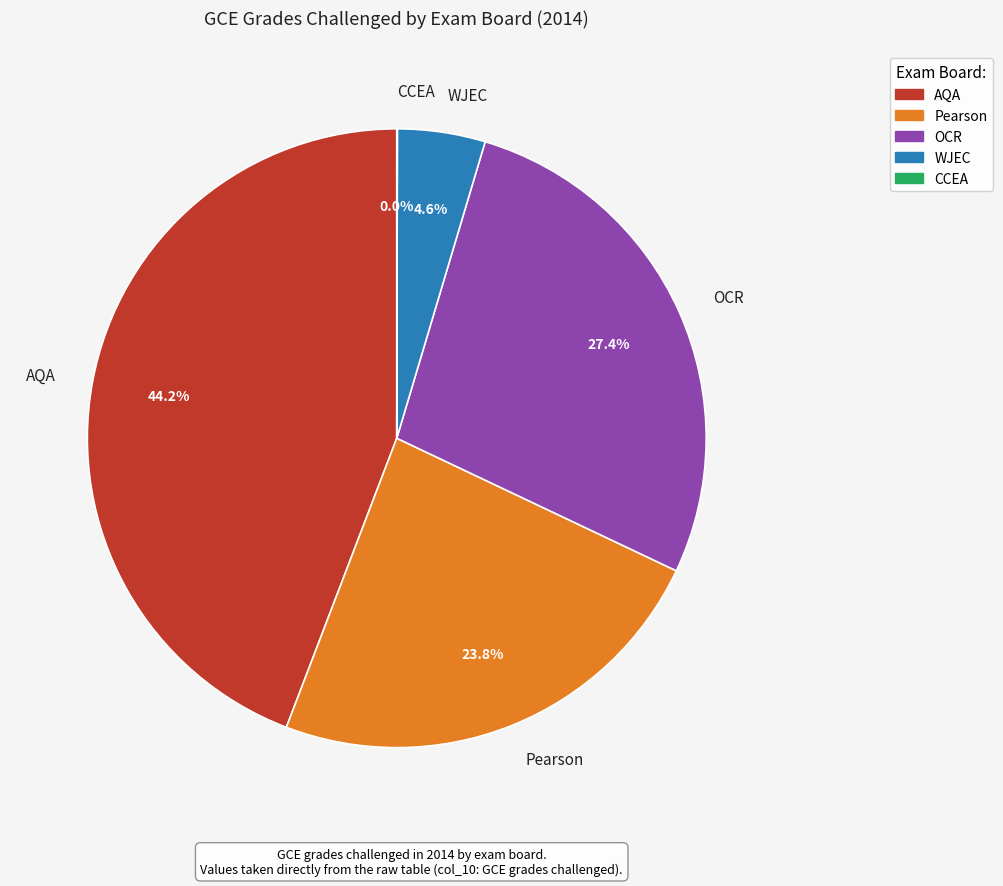

What is the largest slice in the pie chart?

AQA